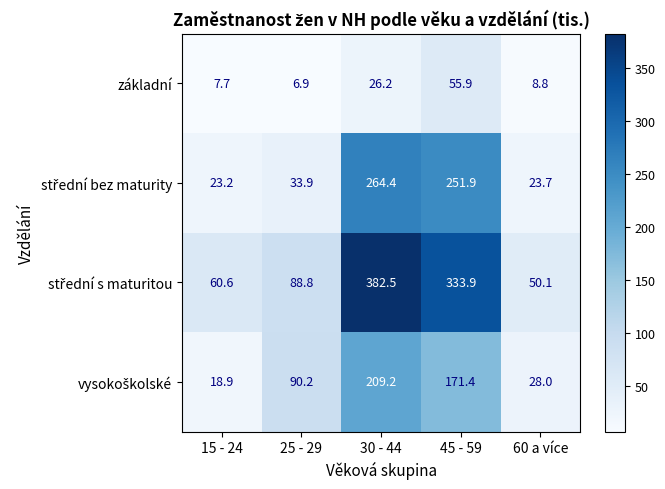

Count the number of categories in the chart.

5